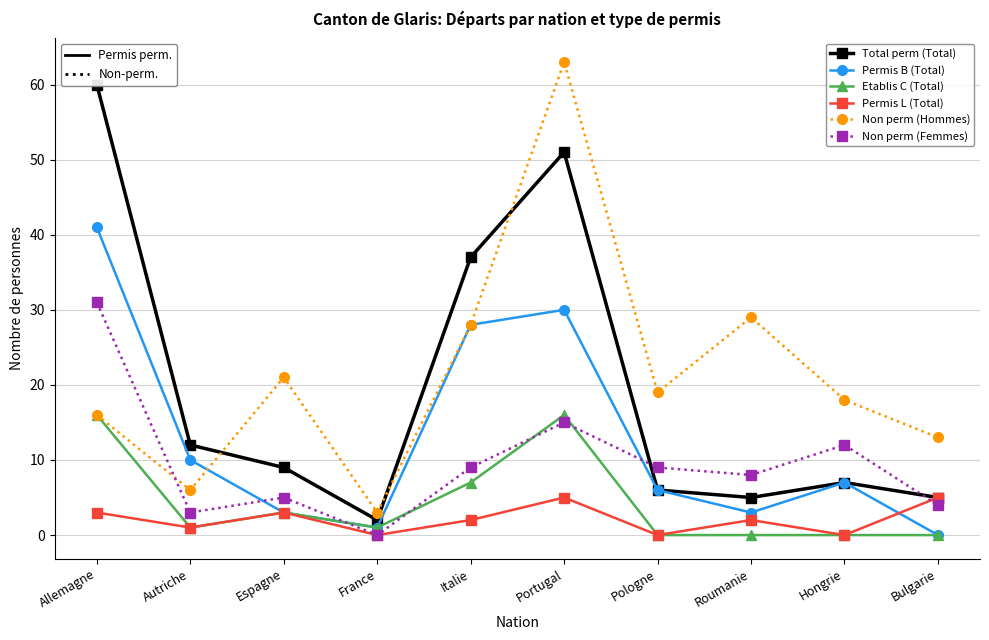

In Permis L (Total), how many points are lower than both neighbors (excluding endpoints)?

4